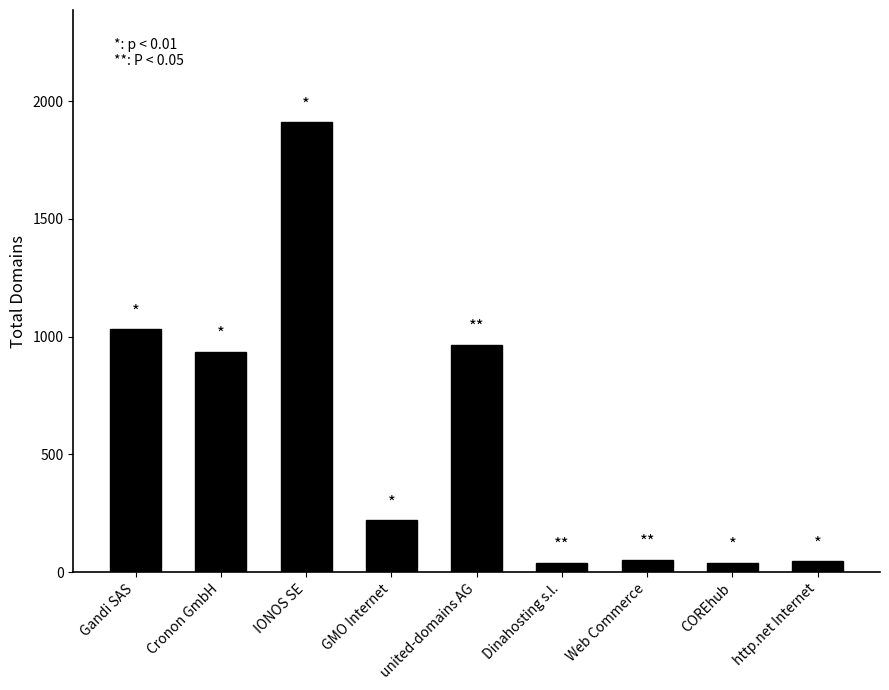

What is the sum of the values at Web Commerce and http.net Internet?

97